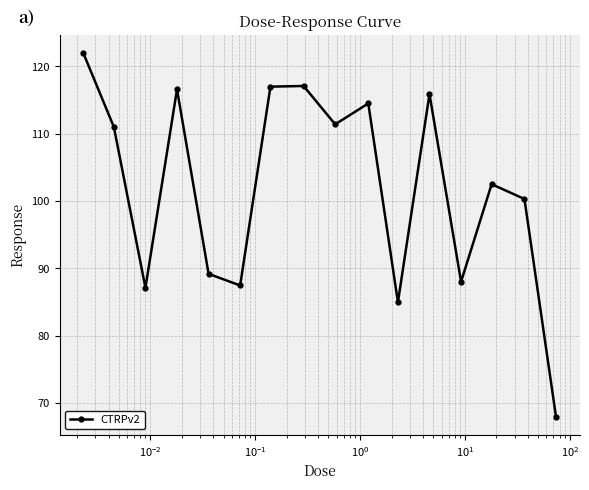

What is the smallest value displayed?

67.9